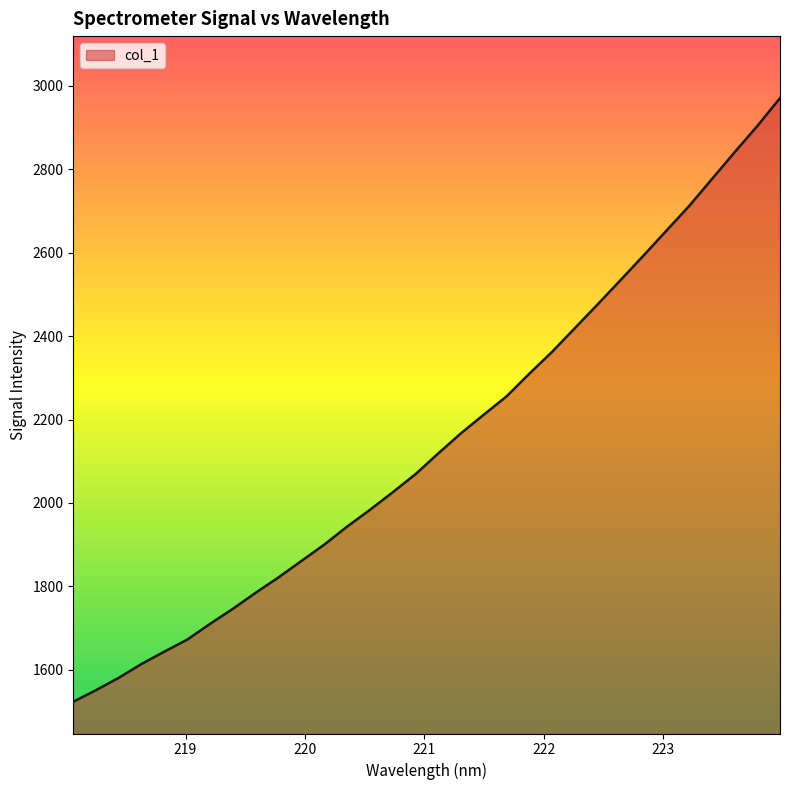

Reading left to right, what are all the values shown in this chart?

1523.2	1551.1	1580.9	1614.1	1643.7	1672.4	1710.3	1746.3	1784.8	1821.7	1860.9	1900.0	1943.1	1983.3	2025.5	2068.9	2118.7	2167.3	2211.8	2255.8	2310.2	2362.7	2419.6	2476.5	2534.4	2592.8	2652.2	2711.5	2776.0	2840.5	2903.5	2970.9